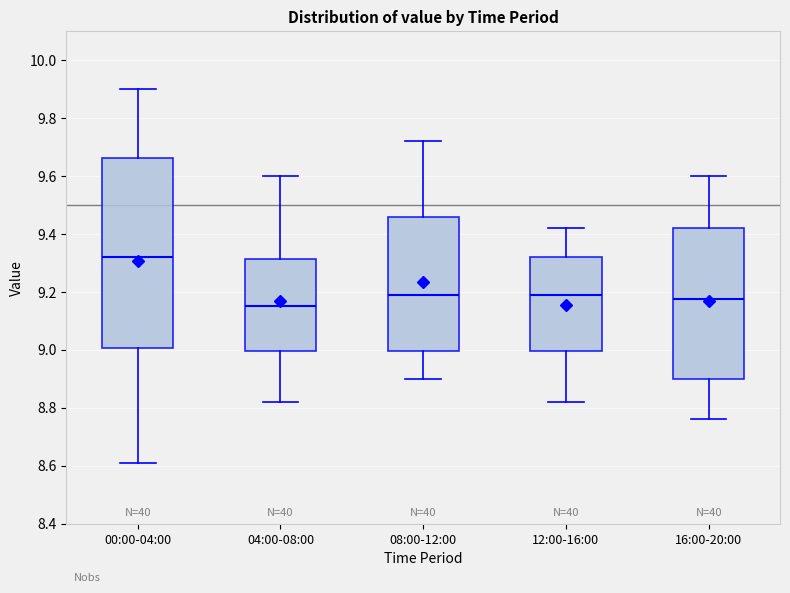

Reading left to right, transcribe this box plot: for each box, give where its median line is, the range the box spans, and where its two whiskers end, as read against the y-axis. The values are not printed on the chart, so give them approximately, as read against the axis.

00:00-04:00: median 9.32, box 9.00 to 9.66, whiskers 8.62 to 9.90
04:00-08:00: median 9.16, box 9.00 to 9.32, whiskers 8.82 to 9.60
08:00-12:00: median 9.20, box 9.00 to 9.46, whiskers 8.90 to 9.72
12:00-16:00: median 9.20, box 9.00 to 9.32, whiskers 8.82 to 9.42
16:00-20:00: median 9.18, box 8.90 to 9.42, whiskers 8.76 to 9.60